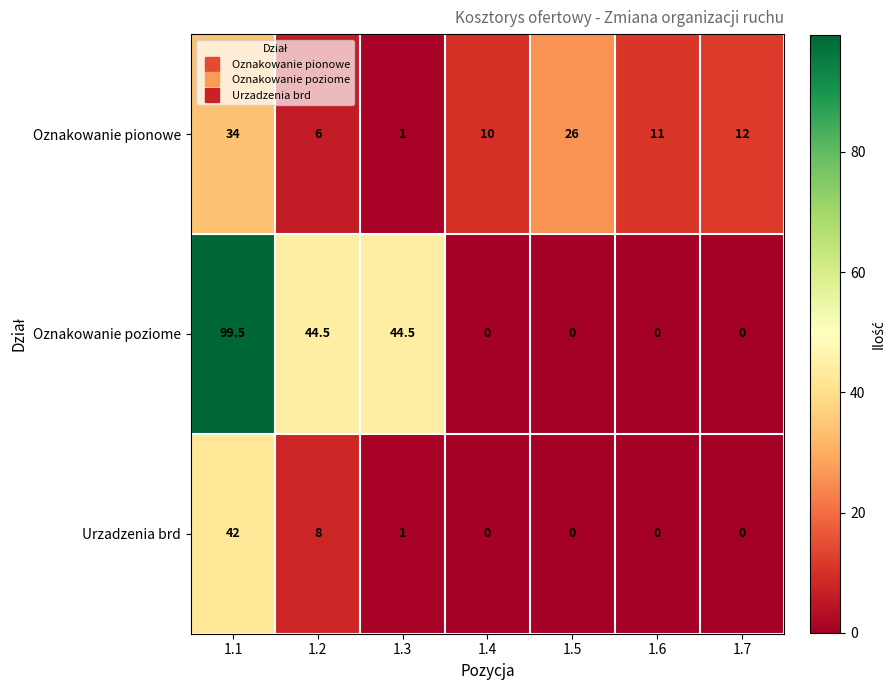

Rank the series by their maximum value, from highest to lowest.

Oznakowanie poziome, Urzadzenia brd, Oznakowanie pionowe